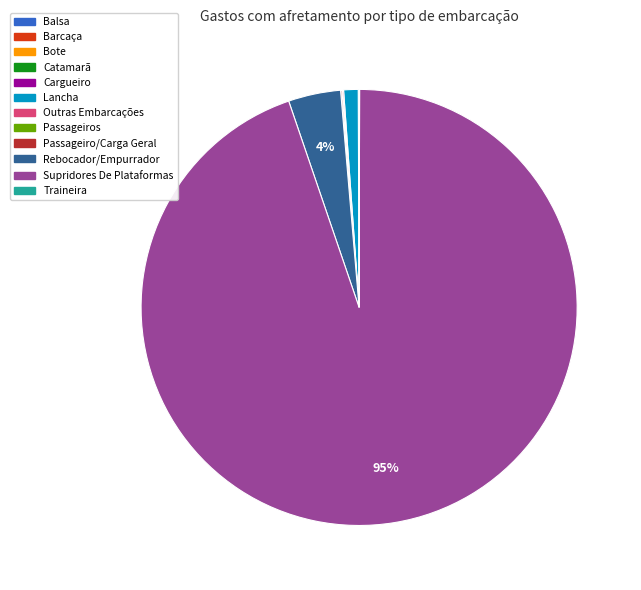

What percentage is the Rebocador/Empurrador slice, to the nearest percent?

4%